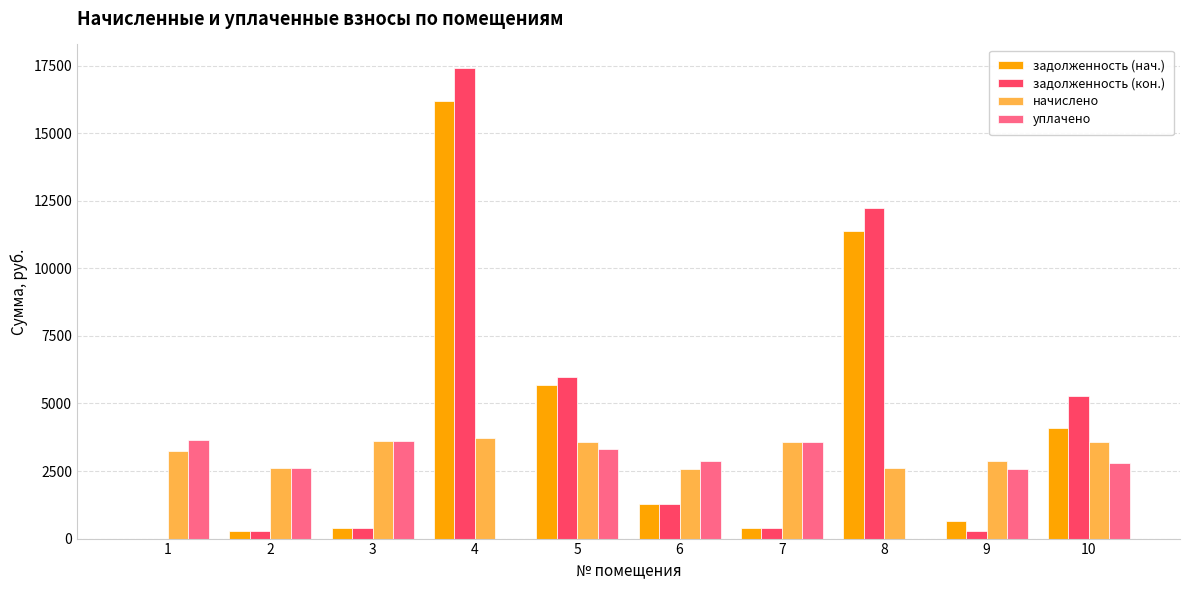

What is the maximum value for задолженность (кон.)?

17411.0